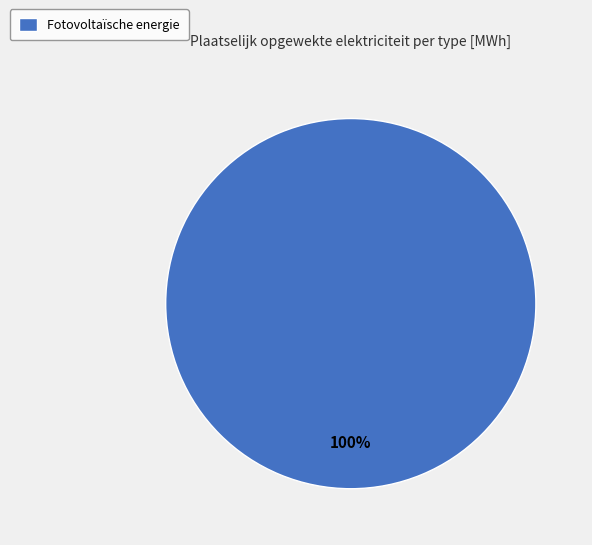

Rank the categories by value from highest to lowest.

Fotovoltaïsche energie